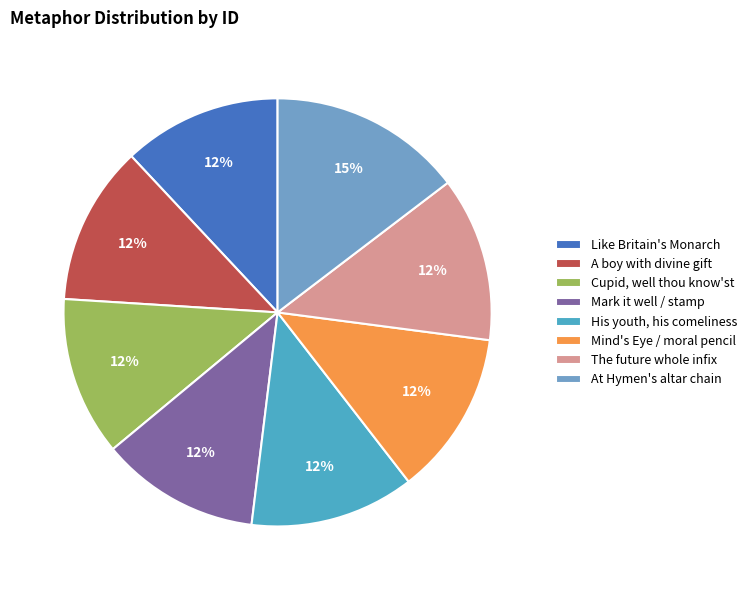

Is it true that The future whole infix is 6% of the pie?

False